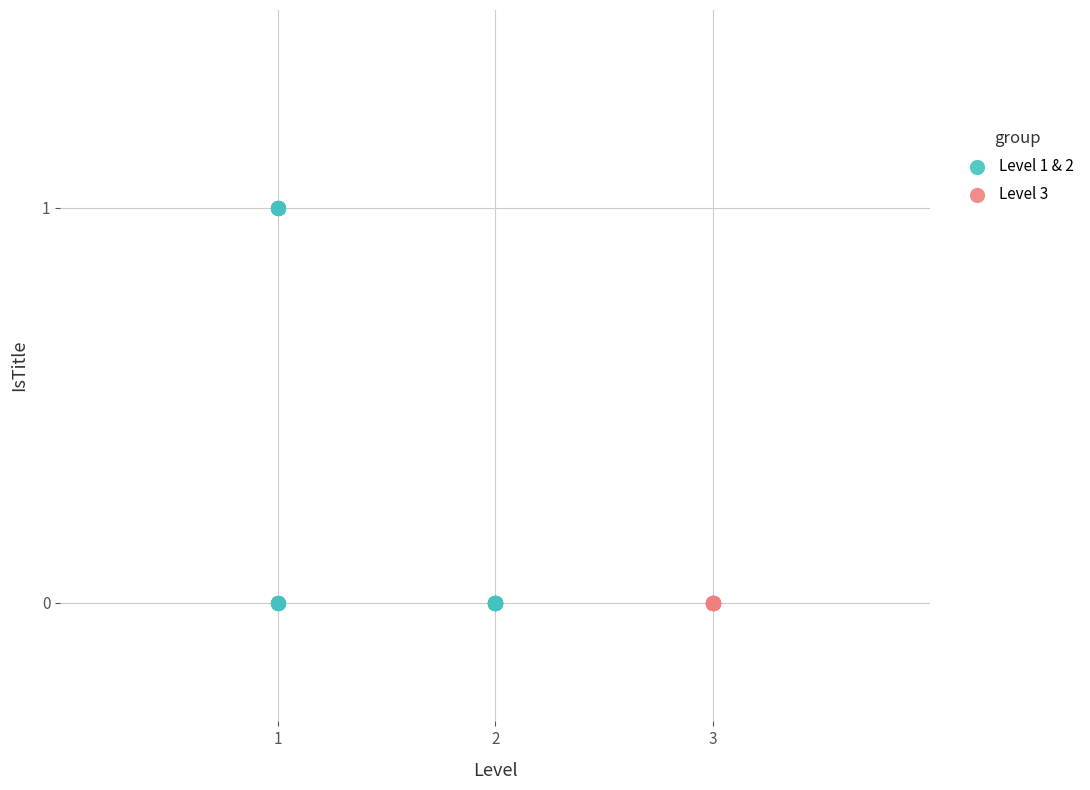

Which series reaches the maximum Y coordinate?

Level 1 & 2